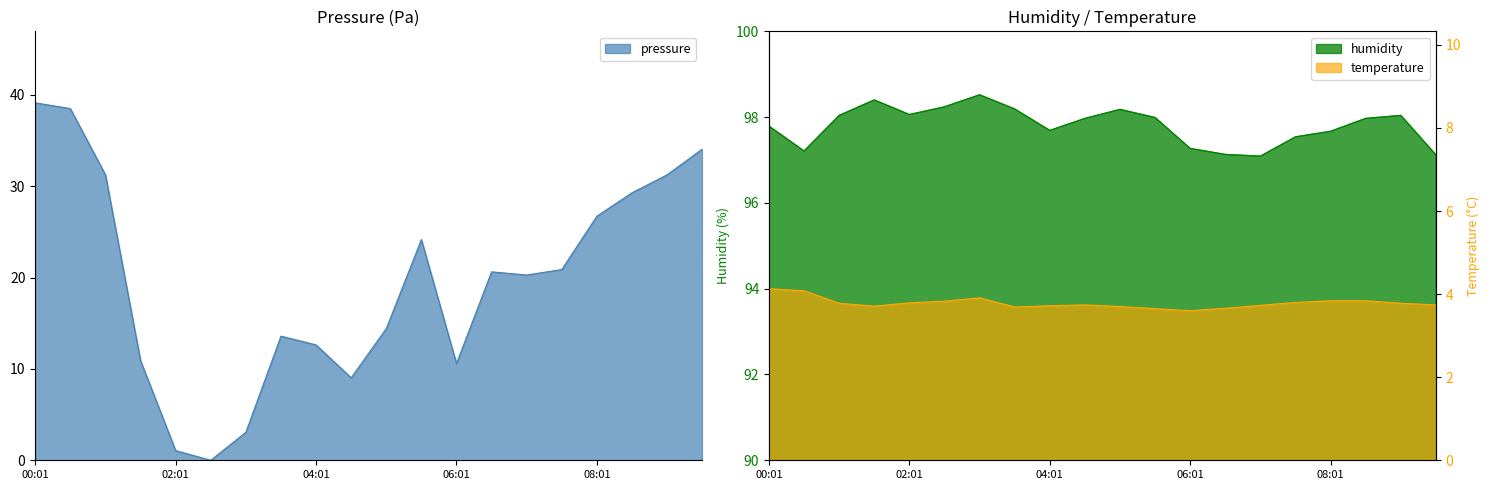

Reading right to left, extract all data points from this chart.

pressure: 34.1	31.2	29.3	26.7	20.9	20.3	20.6	10.6	24.2	14.4	9.0	12.6	13.6	3.1	0.0	1.1	10.9	31.2	38.5	39.1
temperature: 3.7	3.8	3.8	3.8	3.8	3.7	3.7	3.6	3.6	3.7	3.7	3.7	3.7	3.9	3.8	3.8	3.7	3.8	4.1	4.1
humidity: 97.1	98.0	98.0	97.7	97.5	97.1	97.1	97.3	98.0	98.2	98.0	97.7	98.2	98.5	98.2	98.1	98.4	98.0	97.2	97.8